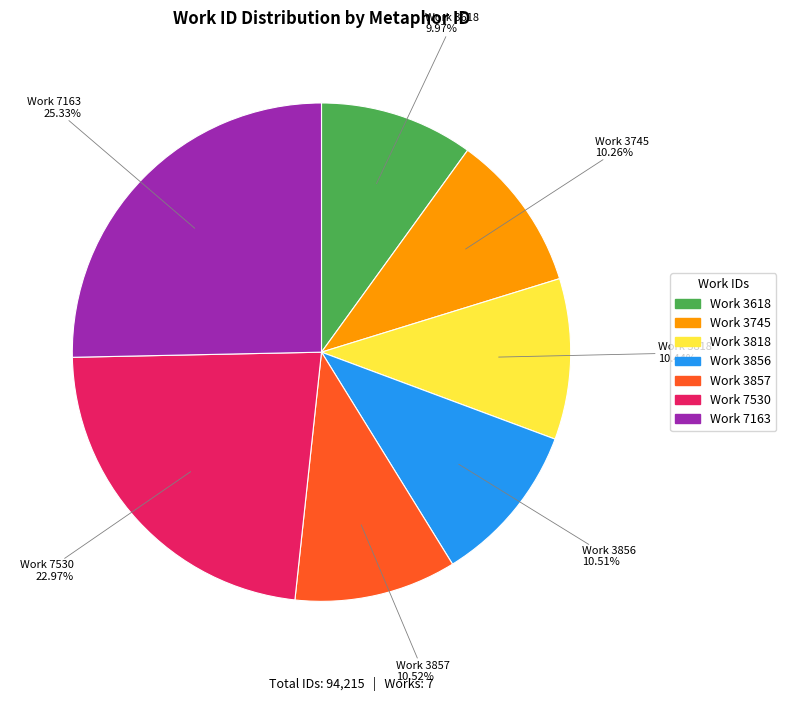

Is there a majority slice in this chart?

No